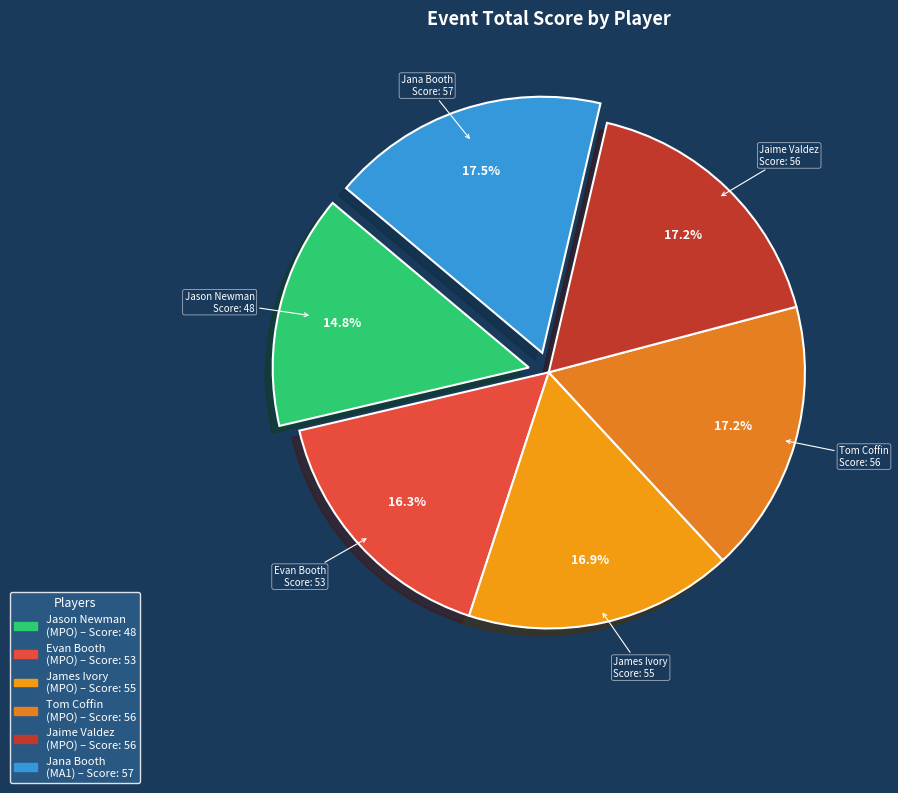

Is there any slice that represents more than half of the pie?

No